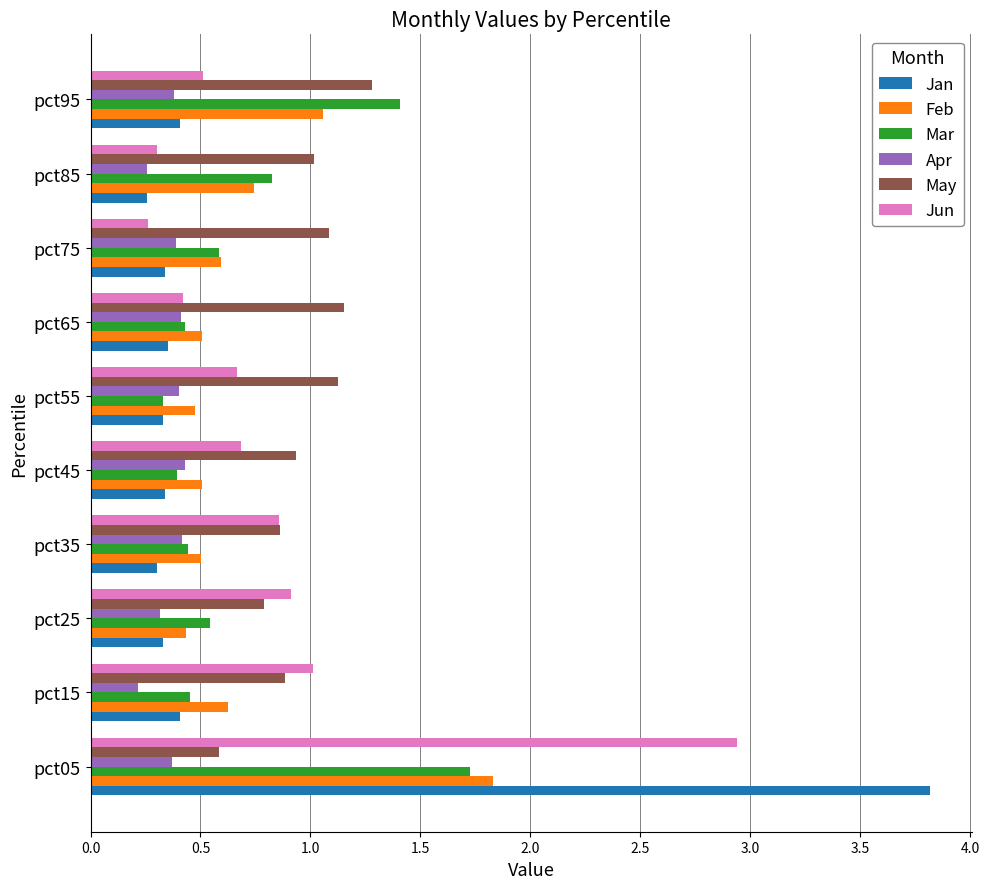

What is the highest value of the Jan series?

3.8